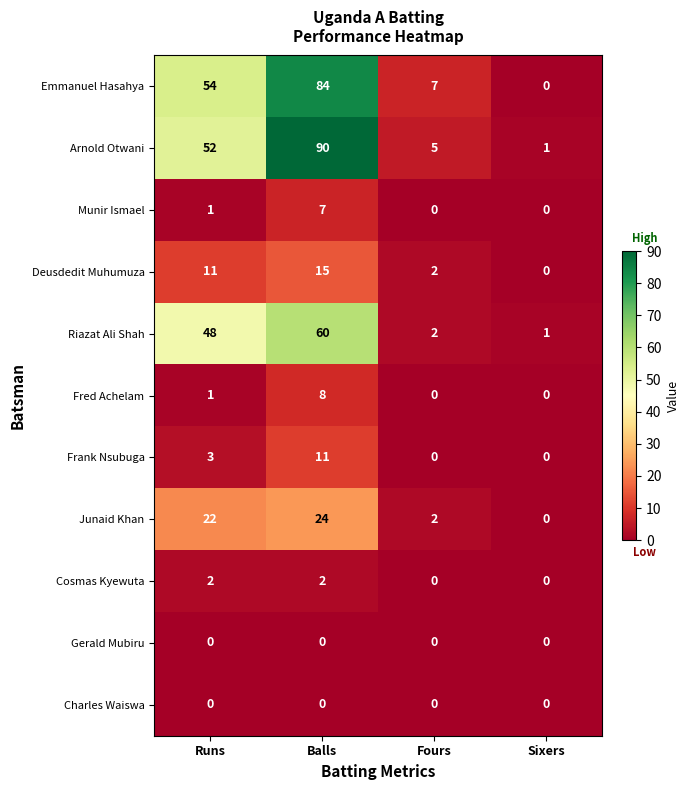

What is the maximum value shown in the chart?

90